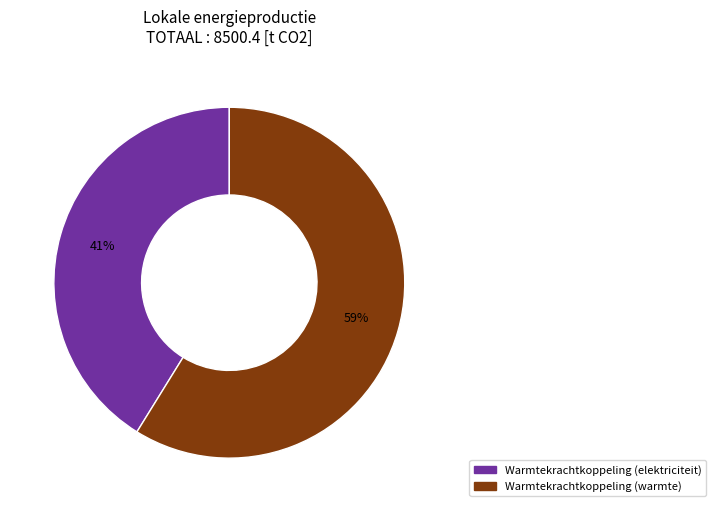

To the nearest percent, what is the difference between the largest and smallest slice percentages?

18%